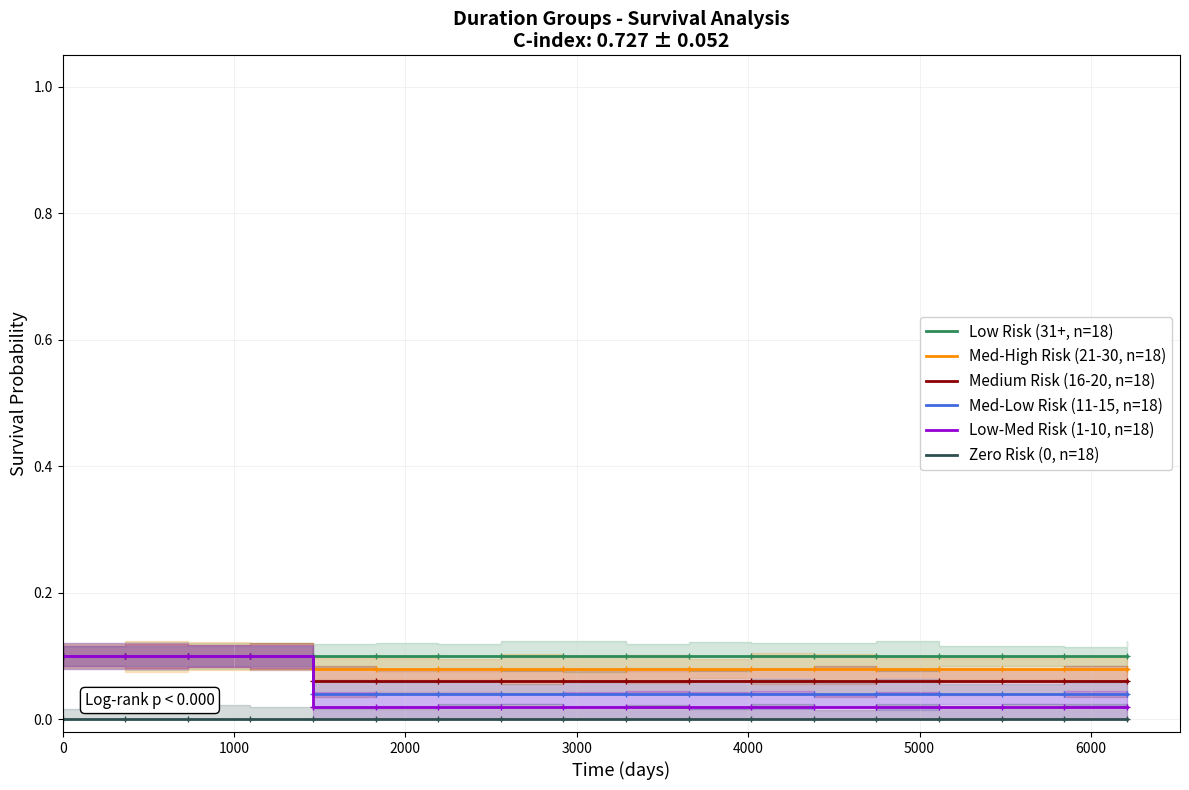

How many distinct data groups are displayed?

6